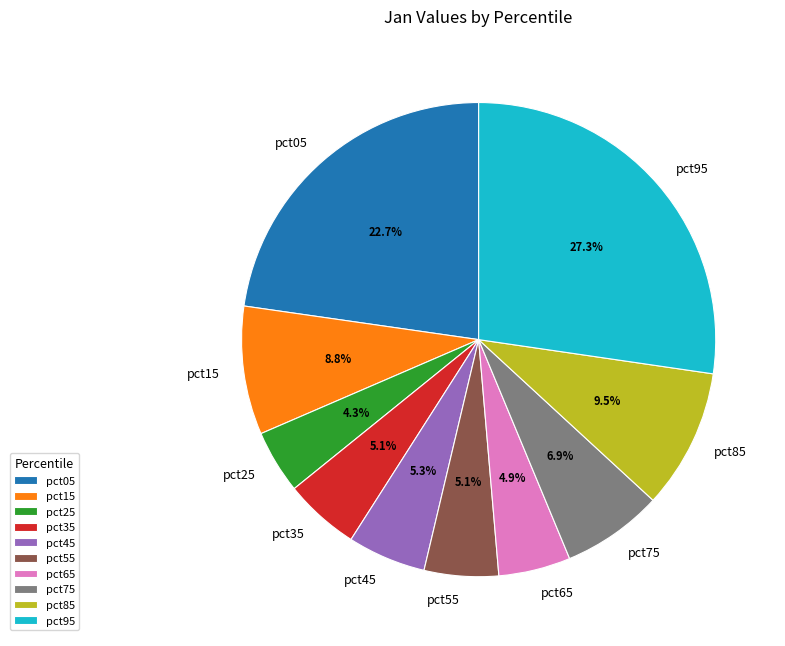

To the nearest percent, what portion does pct25 represent?

4%